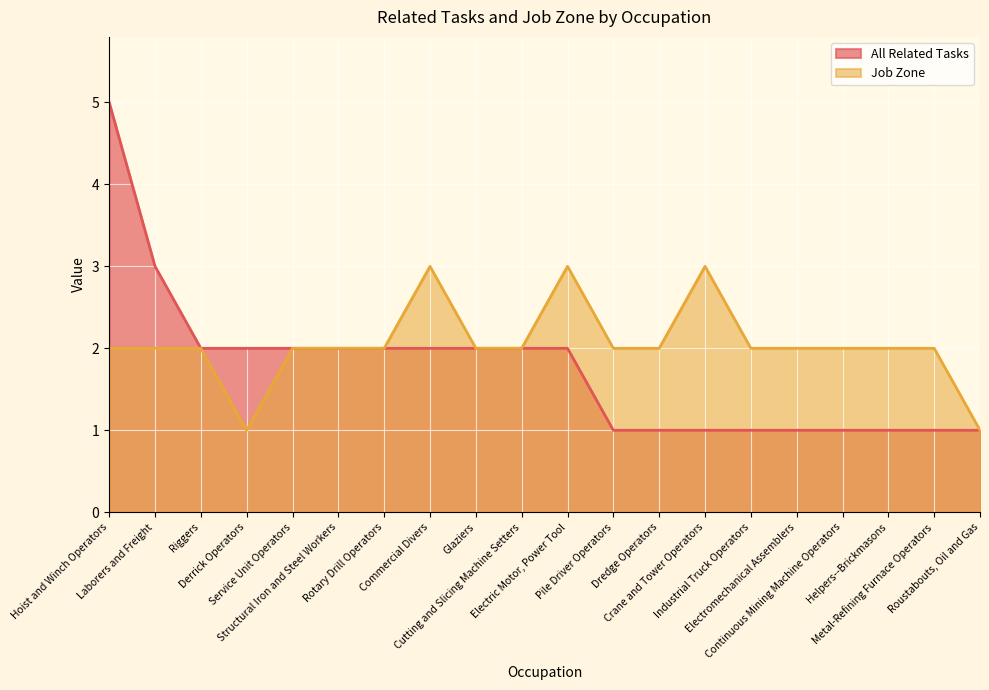

How many lines are shown in the chart?

2